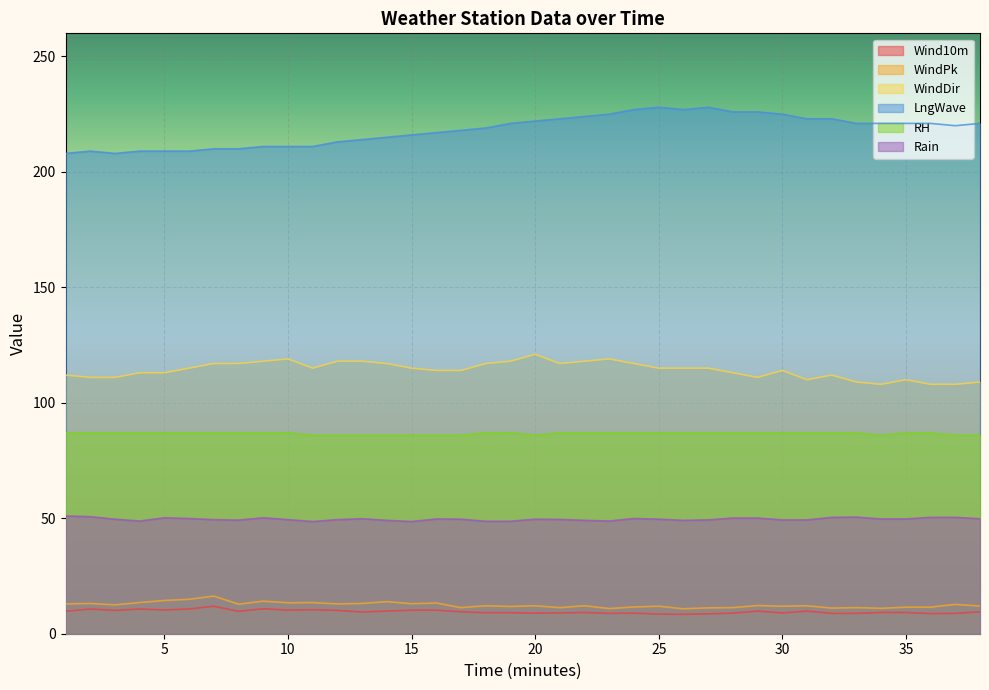

What is the sum of the Wind10m values at 28 and 6?

19.6